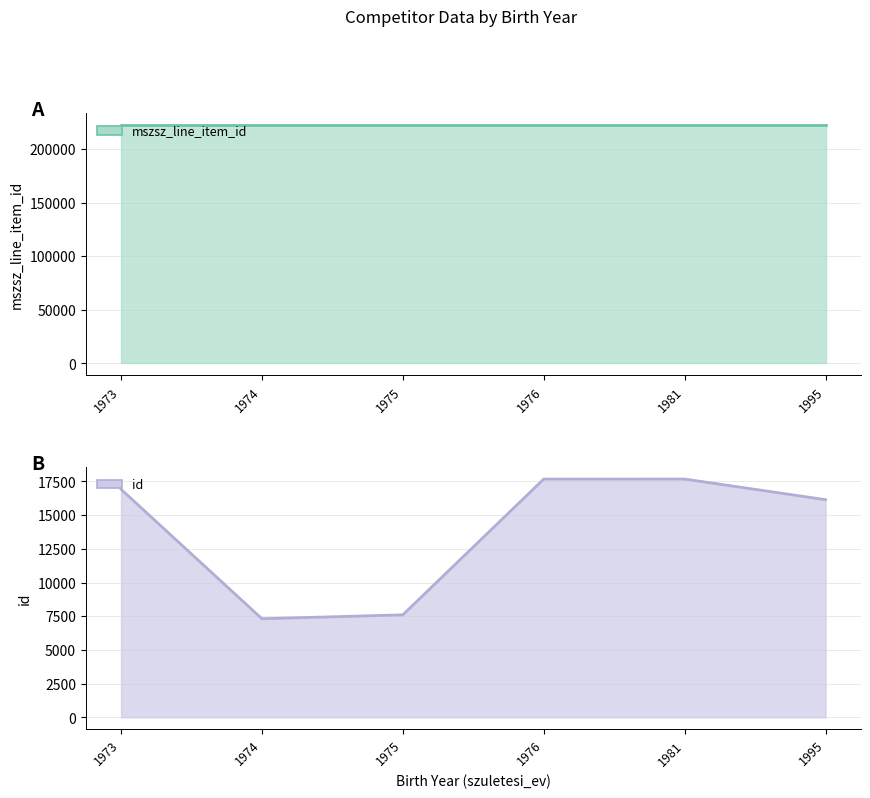

Does the chart have visible grid lines?

Yes